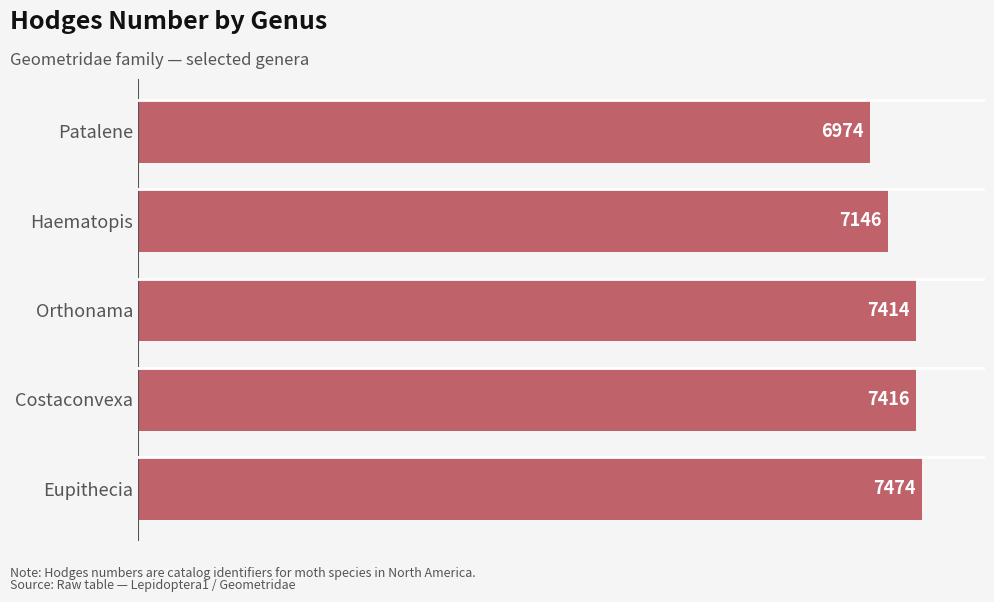

Are the bars grouped side by side (vs. stacked)?

No